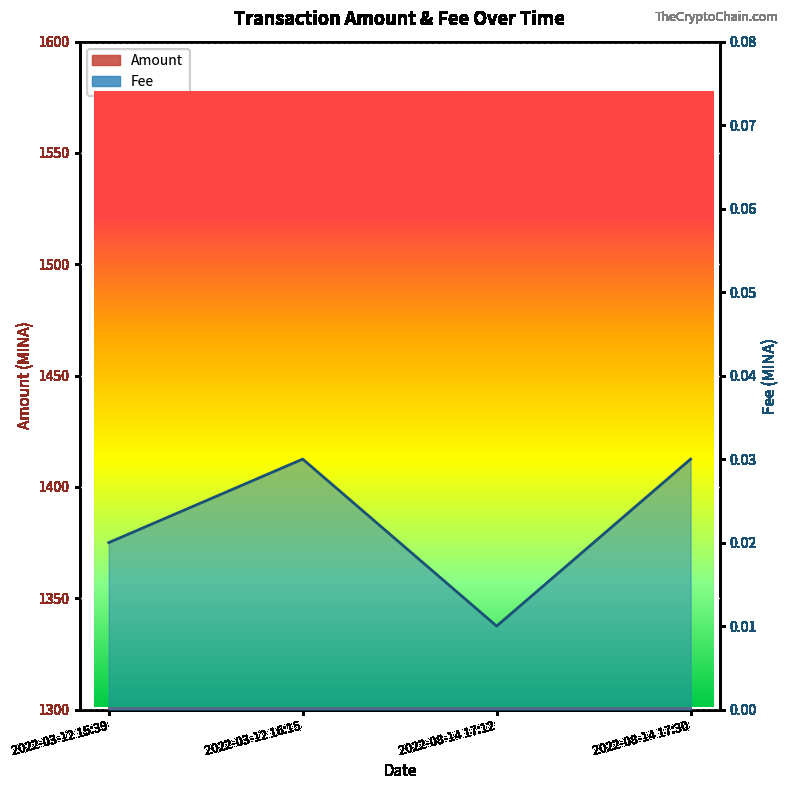

The value of Fee at 2022-08-14 17:30 is 0.0. True or false?

True